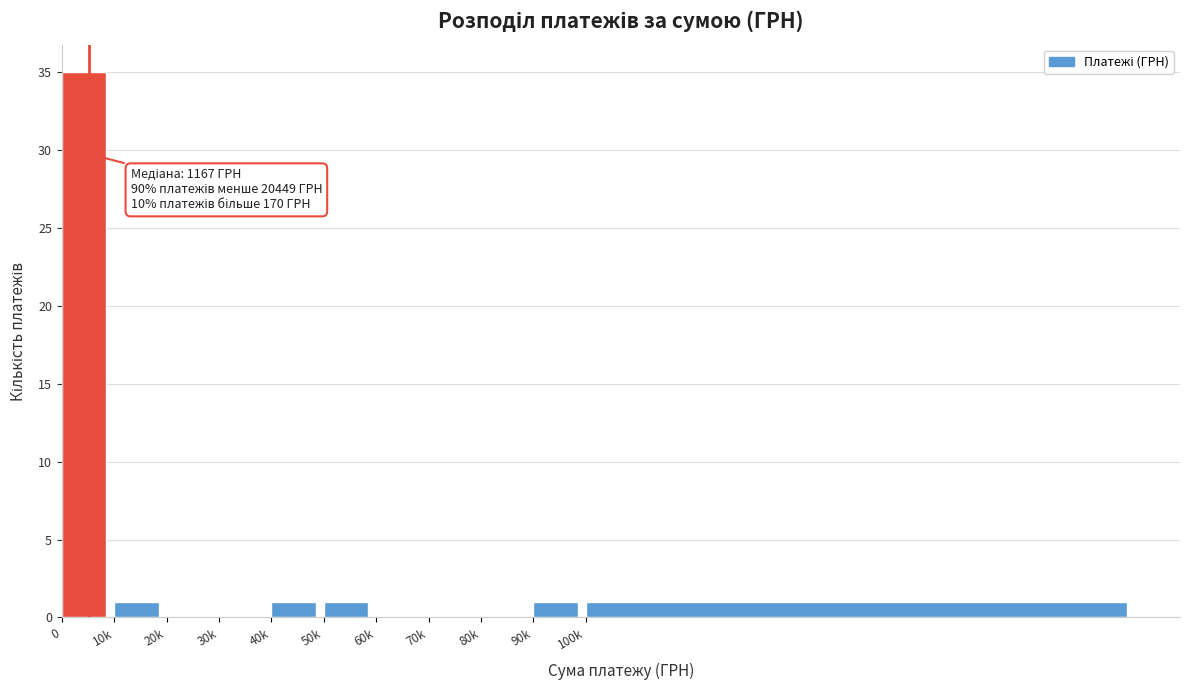

Reading left to right, what are all the values shown in this chart?

0=35	10k=1	20k=0	30k=0	40k=1	50k=1	60k=0	70k=0	80k=0	90k=1	100k=1